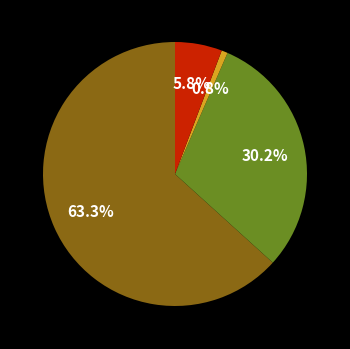

Is there a majority slice in this chart?

Yes